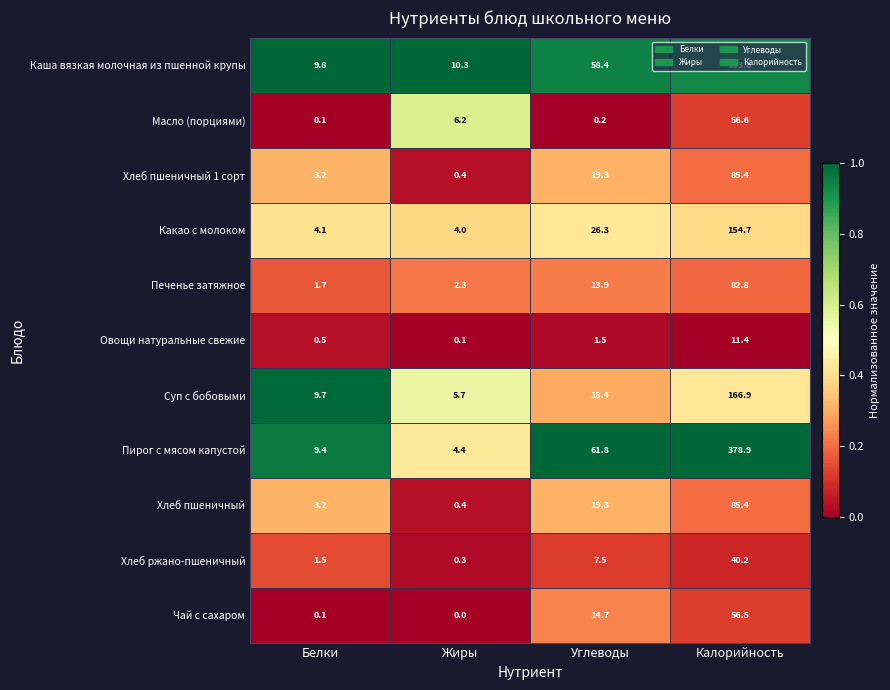

Which series has the widest spread of values?

Пирог с мясом капустой